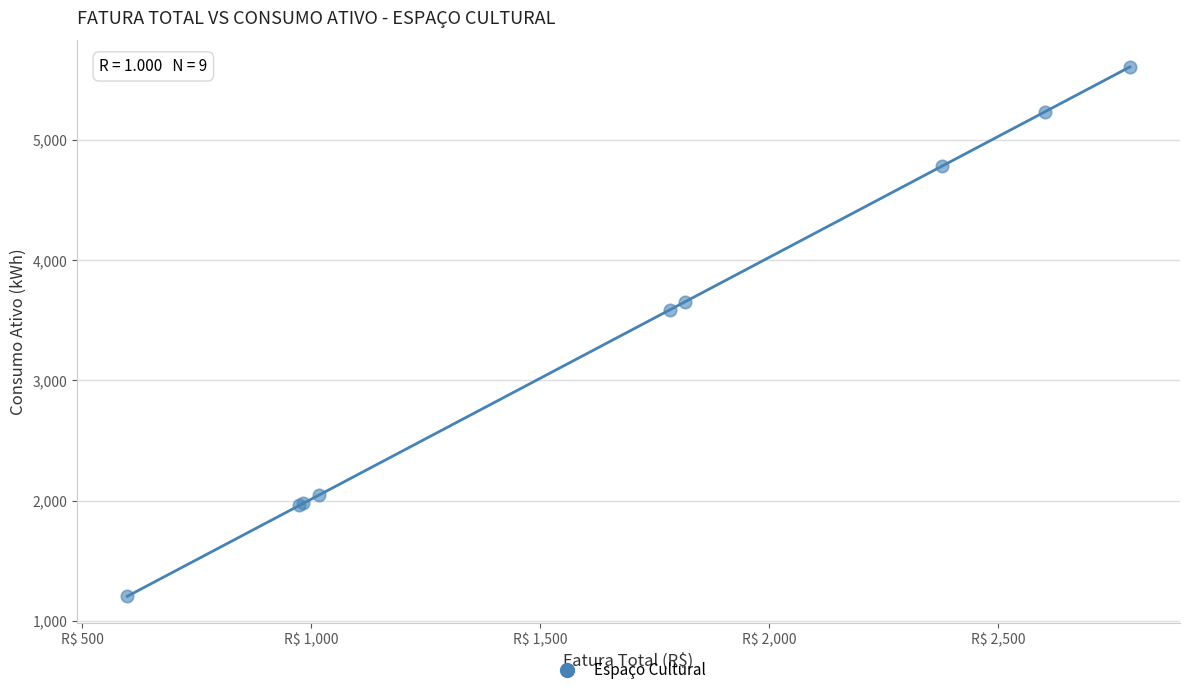

What Y value in the scatter plot is closest to 3406?

3588